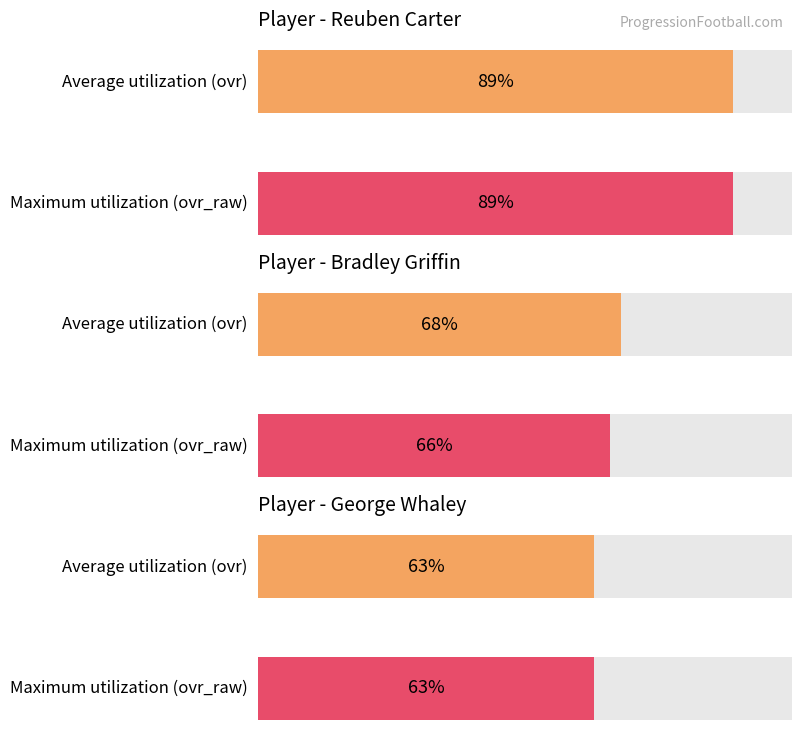

Where is ovr nearest to the value 76?

Bradley